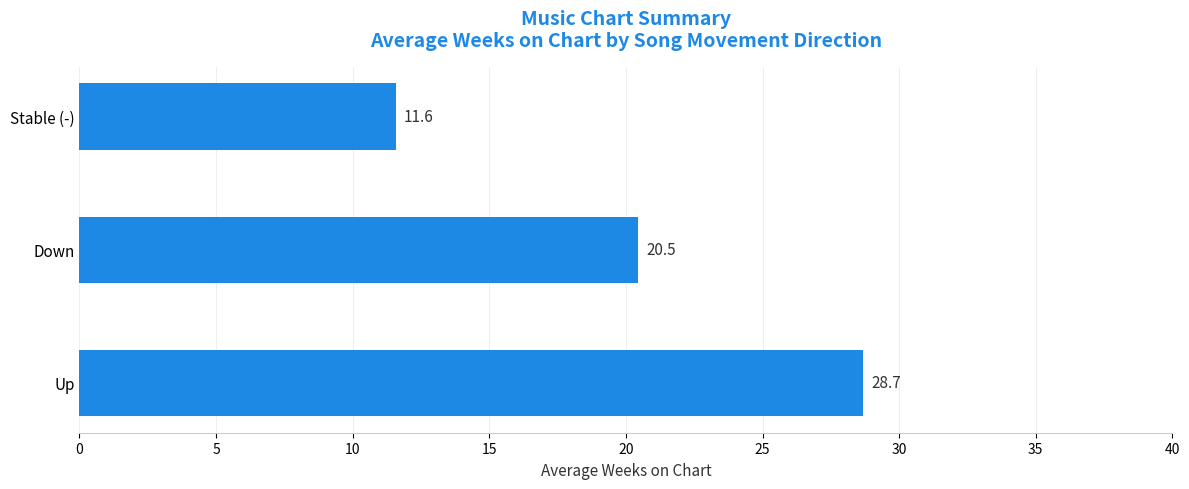

What is the change in value from Up to Stable (-)?

-17.1